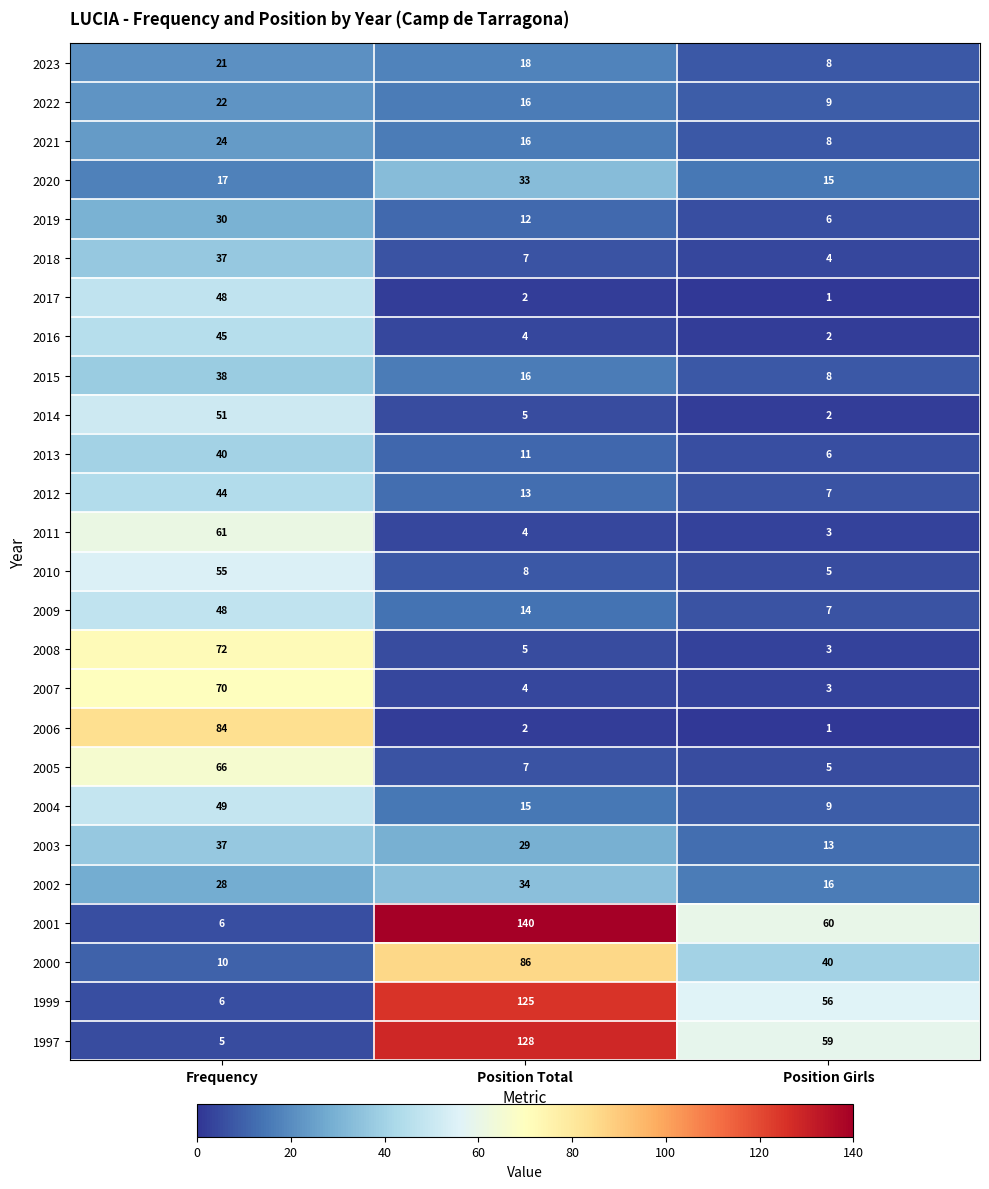

What is the sum of all 1999 values?

187